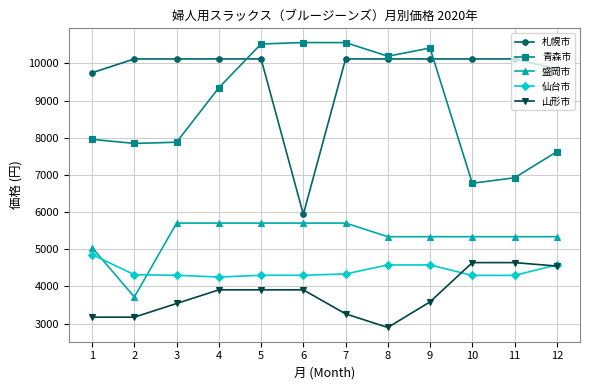

What is the minimum value shown in the chart?

2897